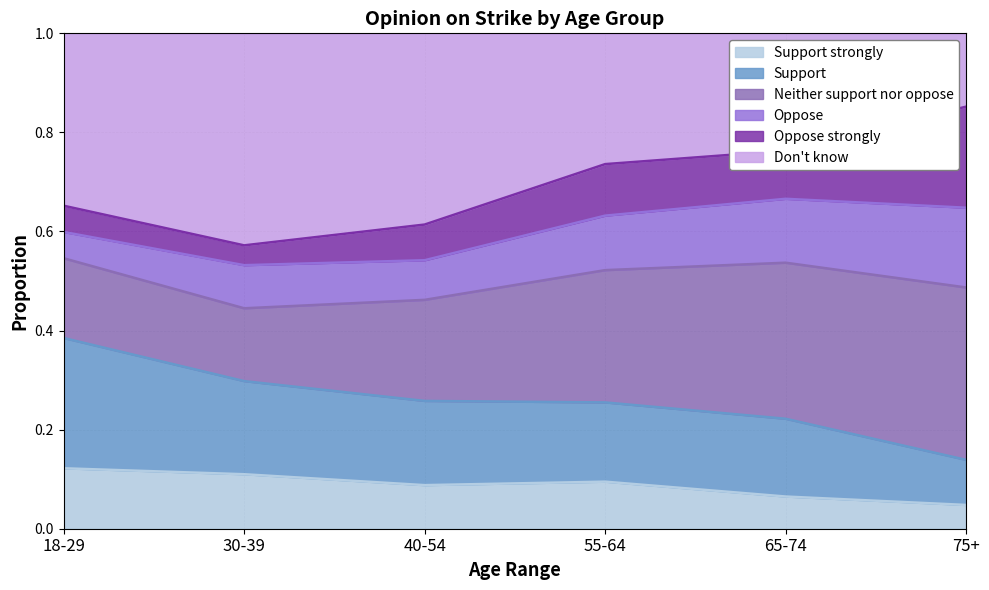

What is the total value across all series at 65-74?

1.0